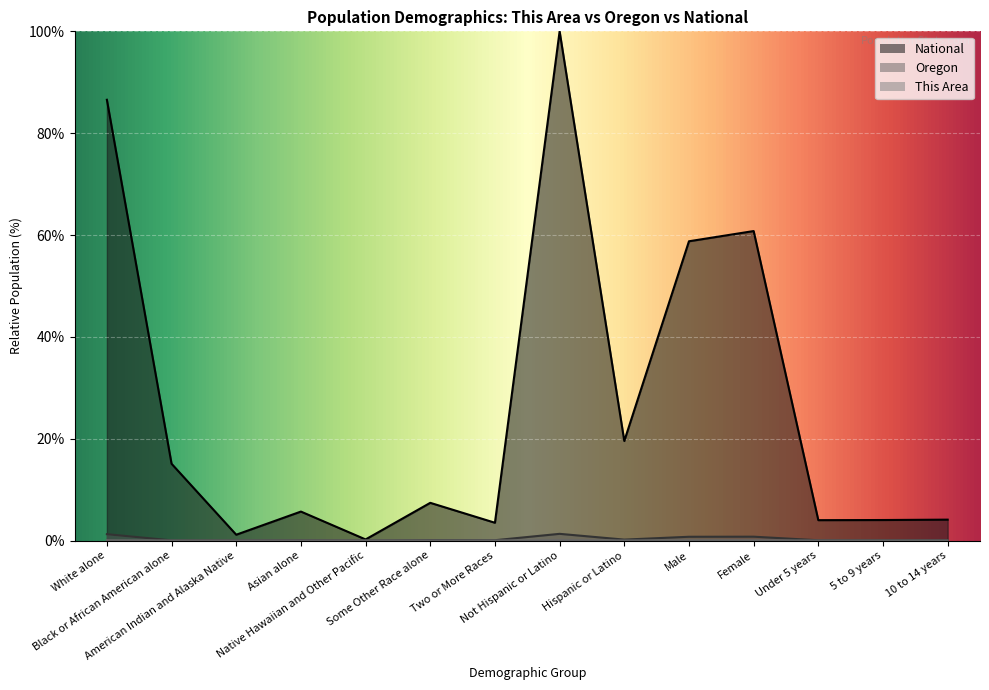

Is it true that Oregon equals 1.9 at White alone?

False